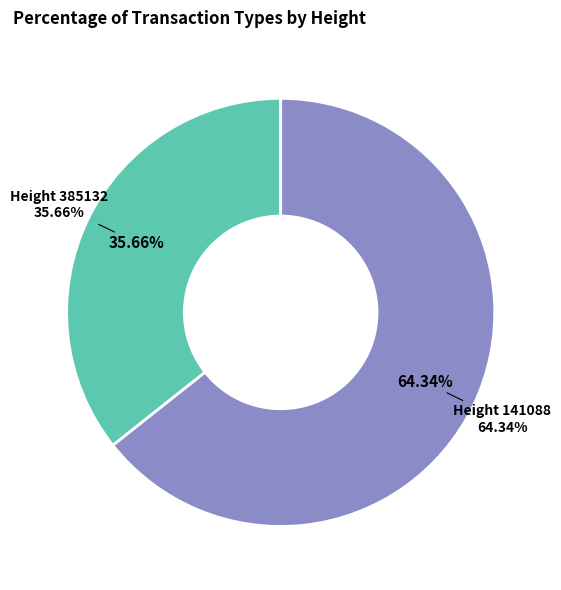

To the nearest percent, what is the combined percentage of 385132 and 141088?

100%